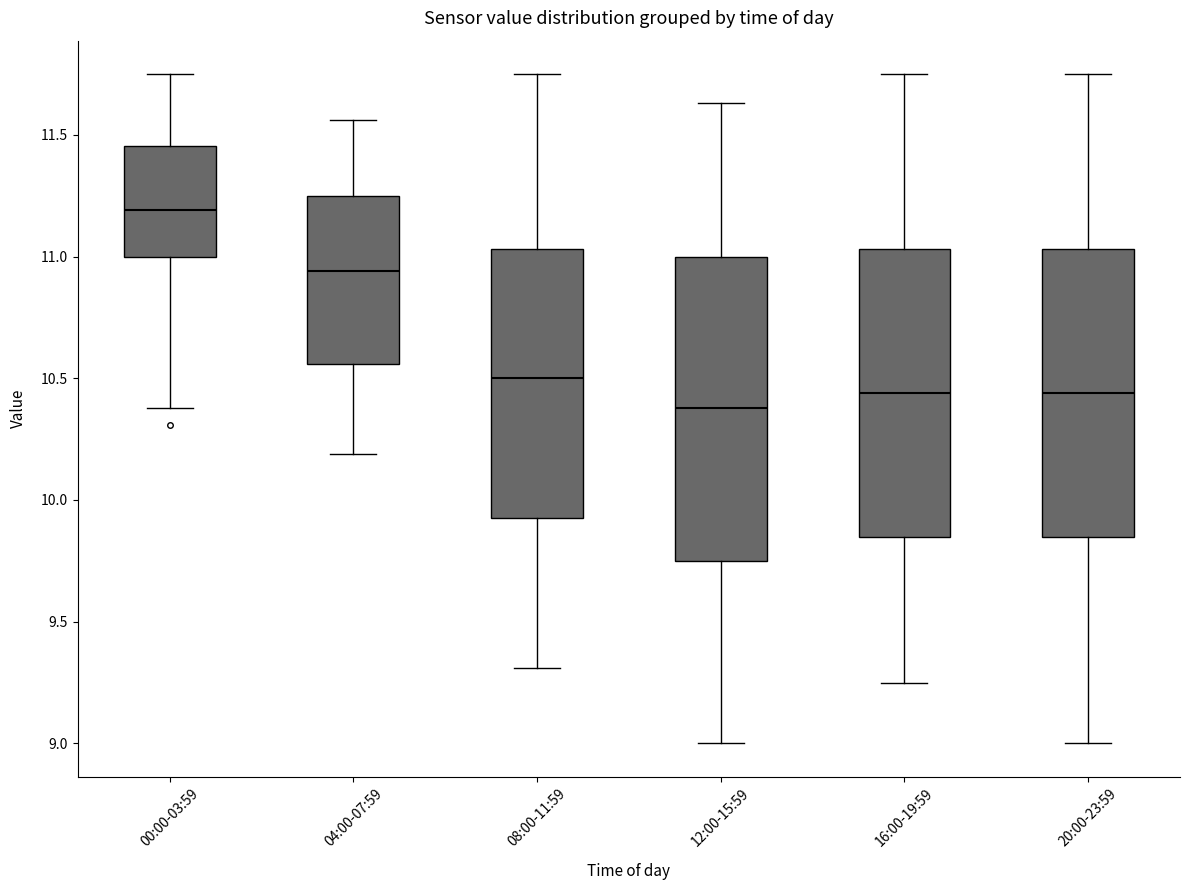

Which box's median line is the lowest?

12:00-15:59